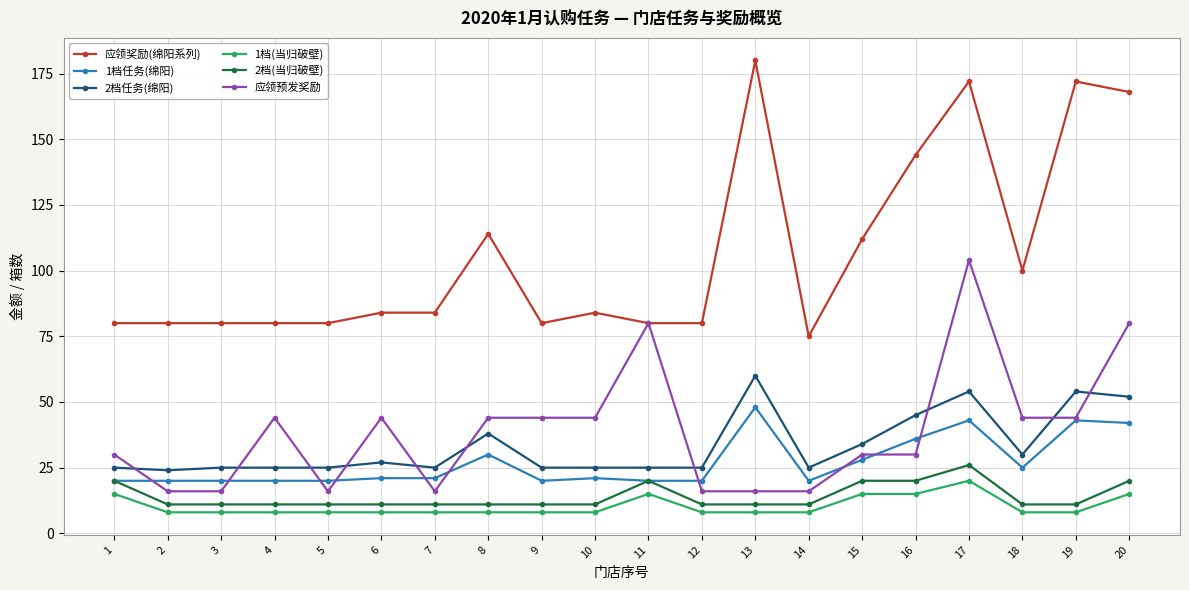

How many lines are shown in the chart?

6